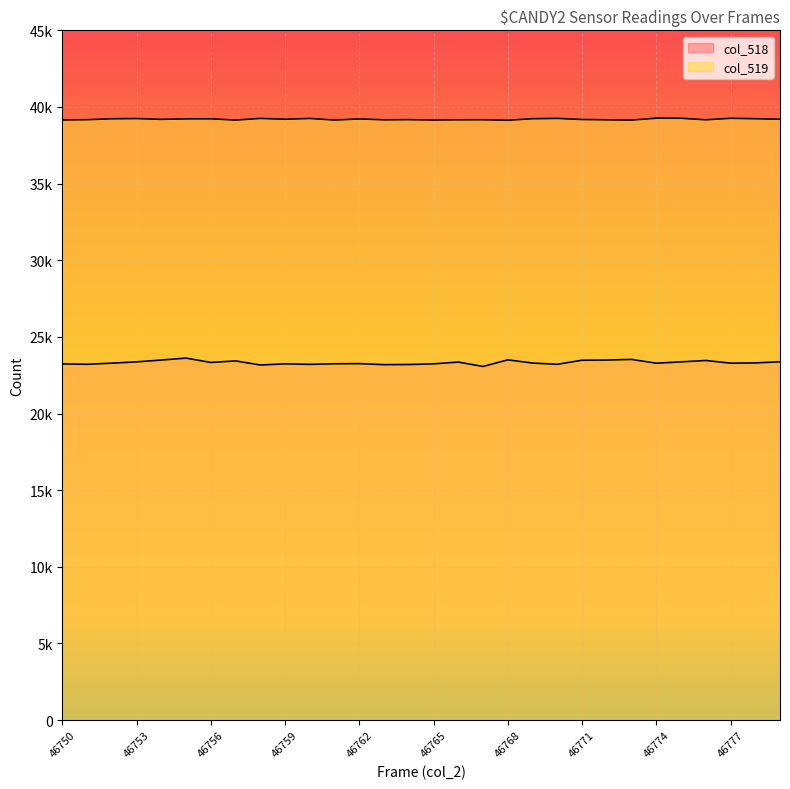

True or false: col_519 and col_518 intersect in this chart.

False